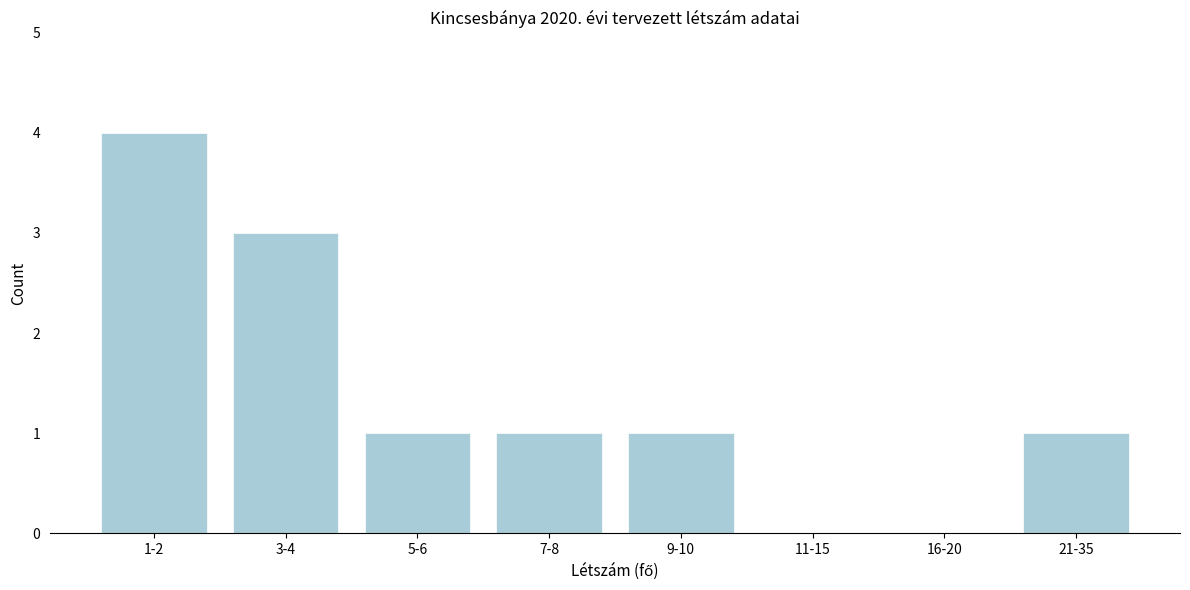

Reading left to right, extract all data points from this chart.

1-2=4	3-4=3	5-6=1	7-8=1	9-10=1	11-15=0	16-20=0	21-35=1